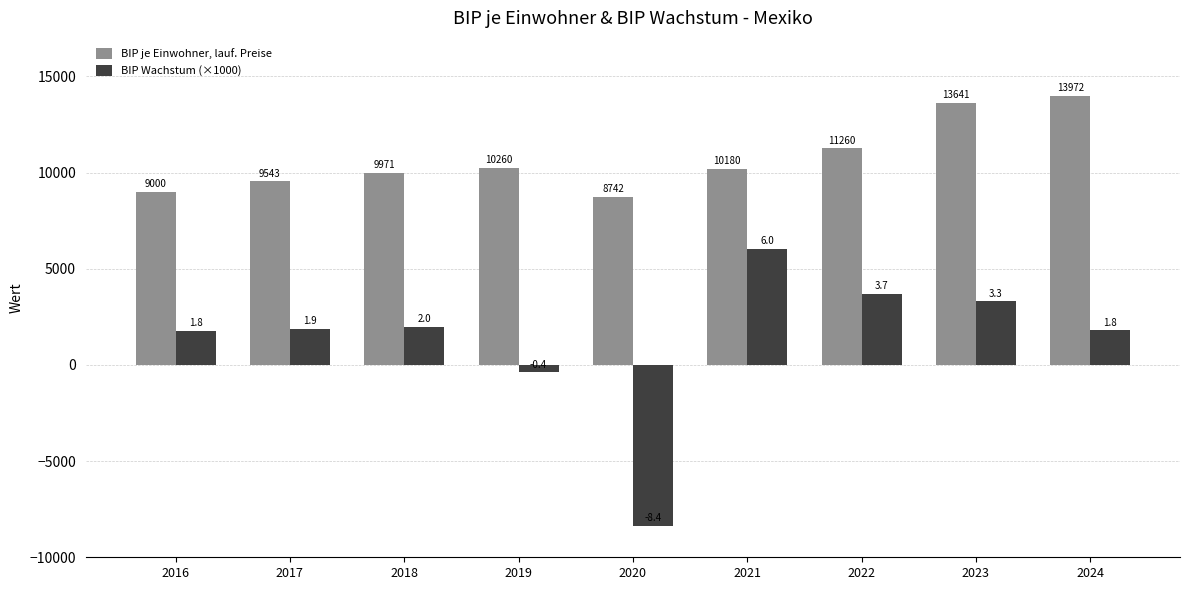

True or false: BIP je Einwohner, lauf. Preise has a value of 14802.5 at 2021.

False